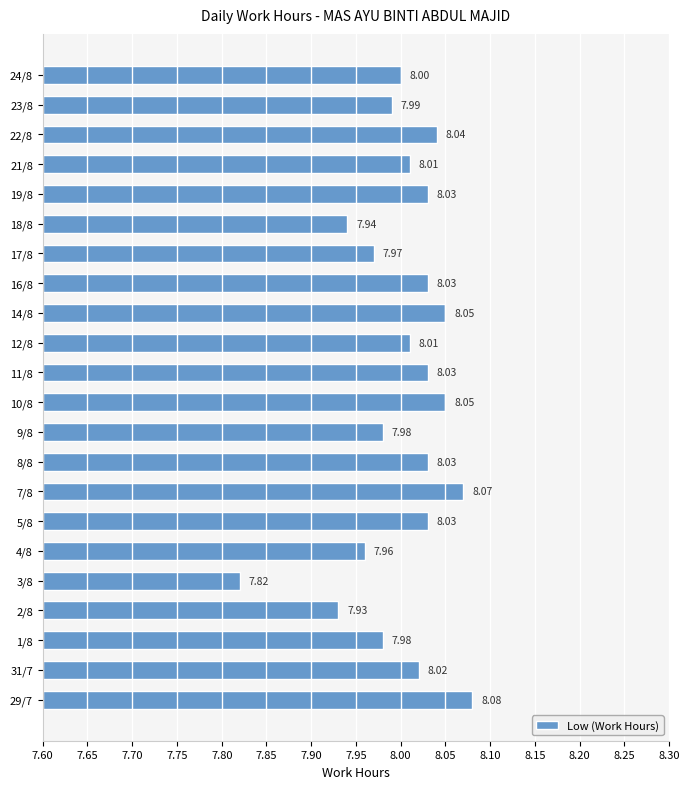

Between 31/7 and 2/8, which is larger?

31/7